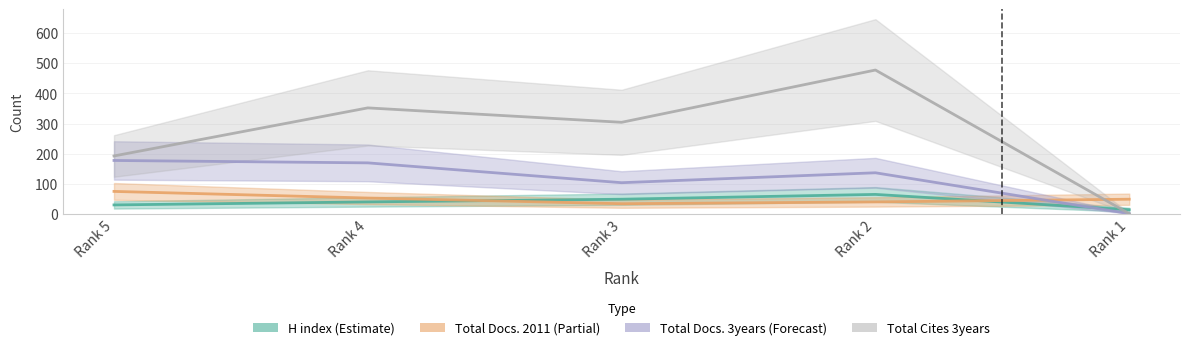

How many interior local valleys does the Total Cites (3years) series have?

1